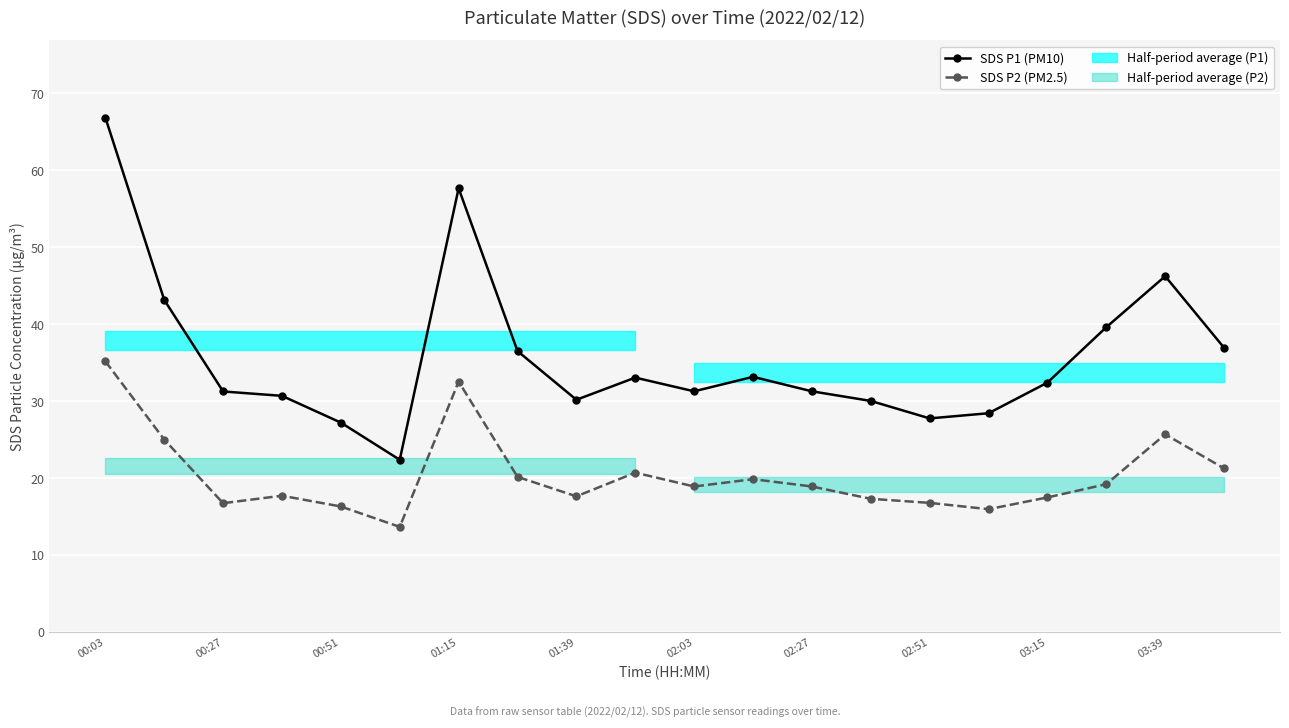

How many interior local peaks does the SDS P2 (PM2.5) series have?

5